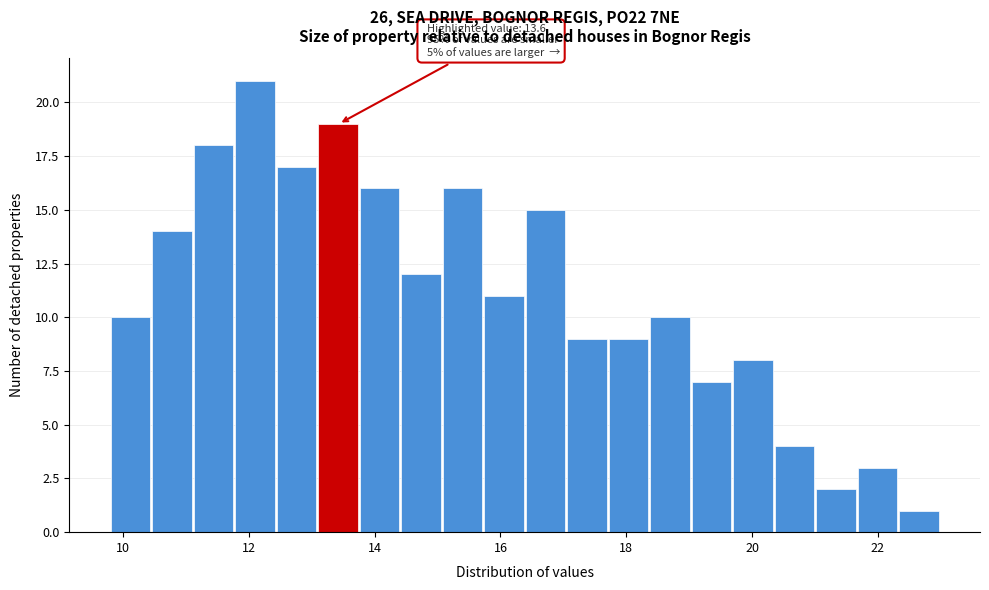

Around what value on the x-axis is the tallest bar? Give the approximate position of its centre, as read against the axis.

12.0